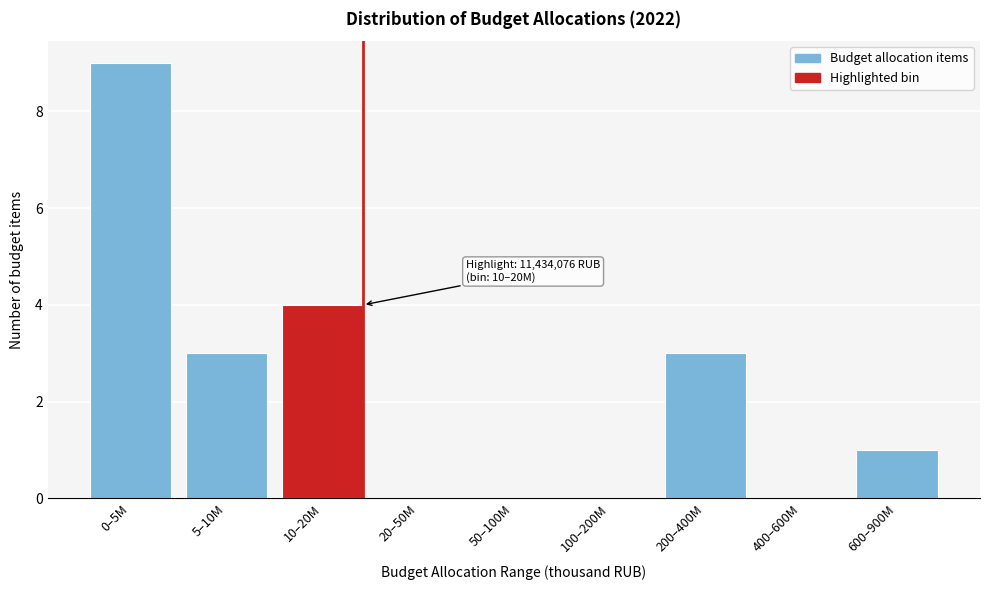

Reading left to right, transcribe all the data shown in this chart.

0–5M=9	5–10M=3	10–20M=4	20–50M=0	50–100M=0	100–200M=0	200–400M=3	400–600M=0	600–900M=1